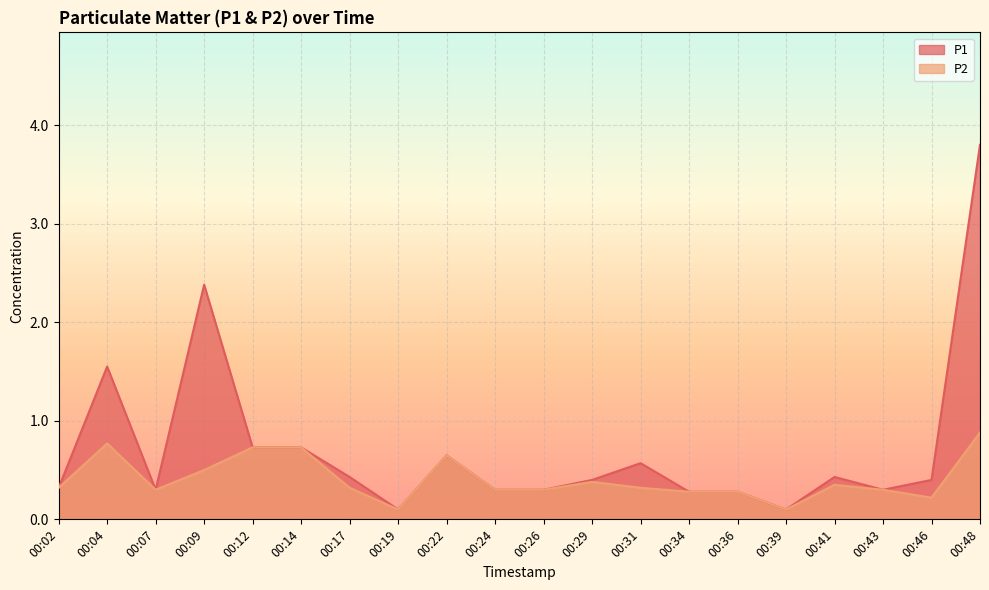

Which has a higher value, 00:09 or 00:04?

00:09